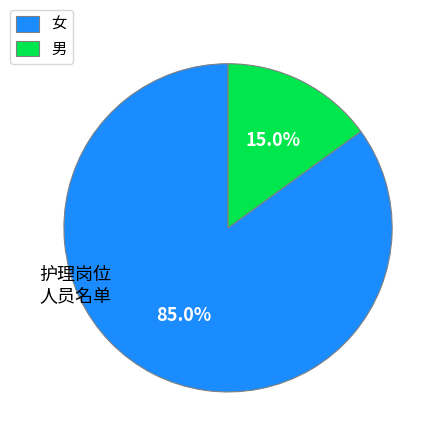

Does any single category account for the majority?

Yes